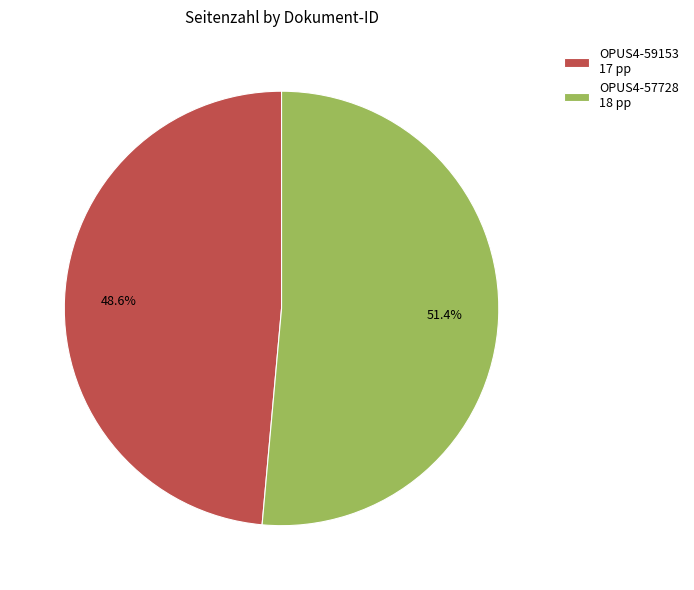

To the nearest percent, what portion does OPUS4-57728 represent?

51%